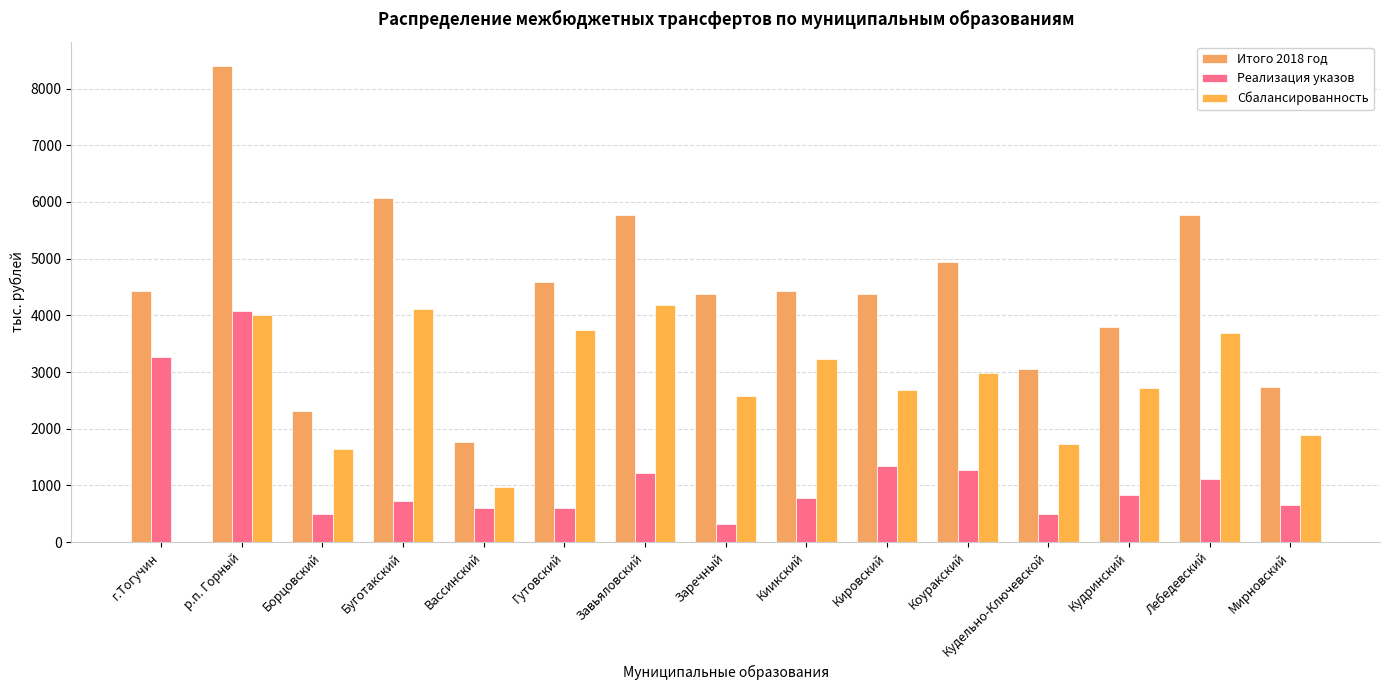

What is the difference between the second highest and minimum values in the Сбалансированность series?

4111.2